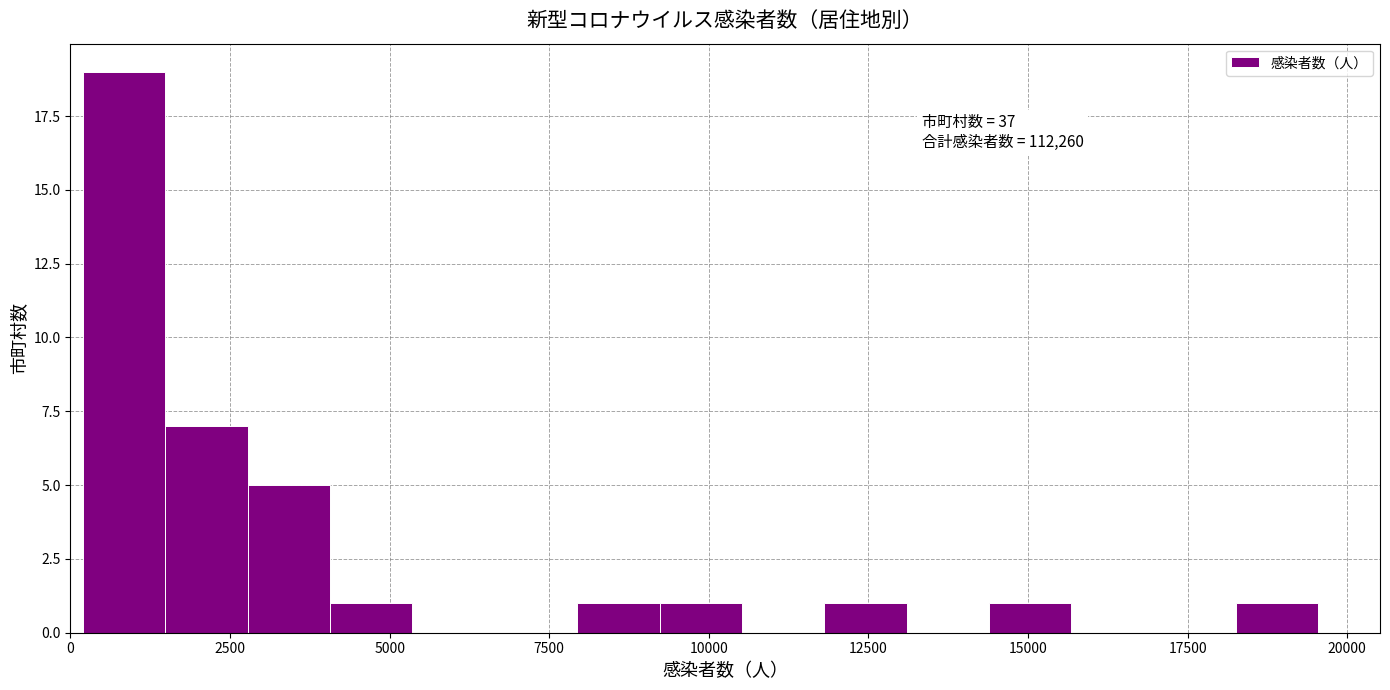

Read against the x-axis, roughly where is the centre of the tallest bar?

1000